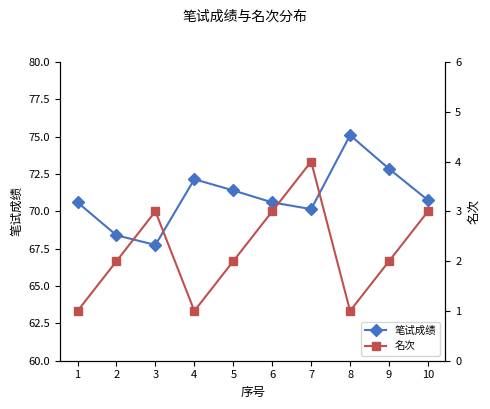

The value of 笔试成绩 at 8 is 46.1. True or false?

False